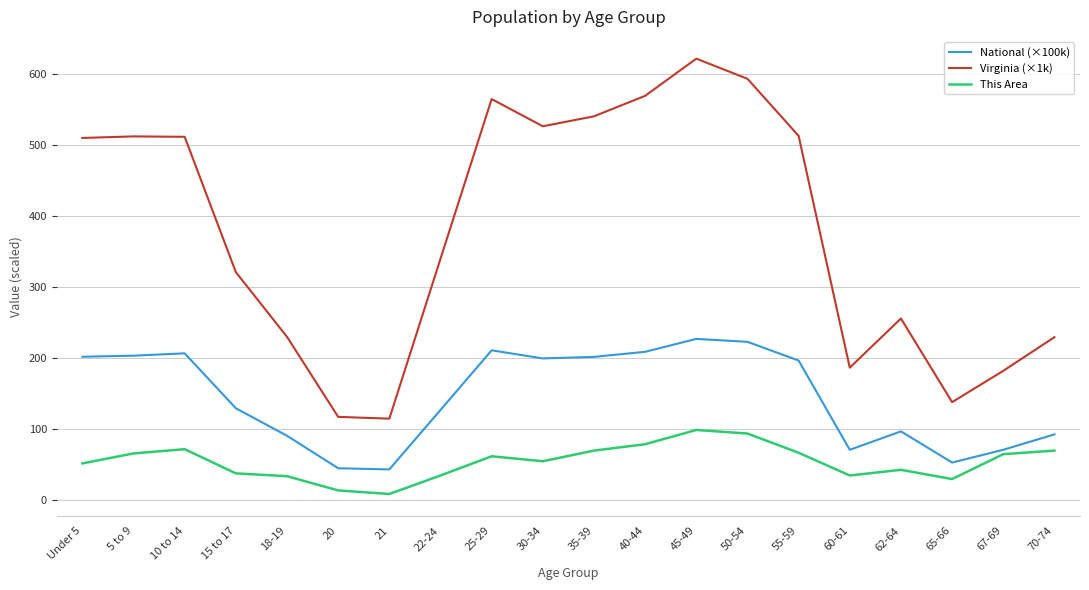

Rank the series by their maximum value, from lowest to highest.

This Area, National (×100k), Virginia (×1k)